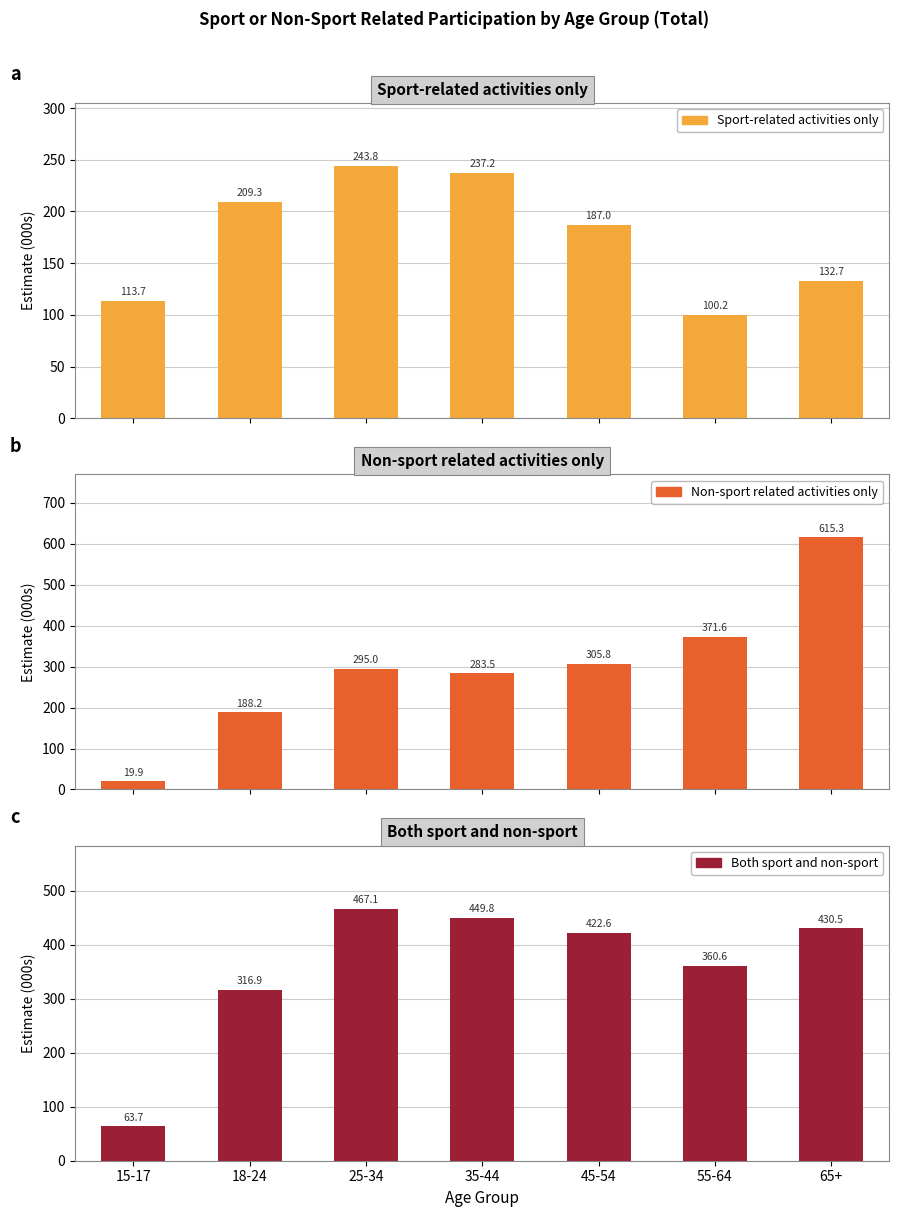

Reading left to right, list all the values displayed in this chart.

Sport-related activities only: 15-17=113.7	18-24=209.3	25-34=243.8	35-44=237.2	45-54=187.0	55-64=100.2	65+=132.7
Non-sport related activities only: 15-17=19.9	18-24=188.2	25-34=295.0	35-44=283.5	45-54=305.8	55-64=371.6	65+=615.3
Both sport and non-sport: 15-17=63.7	18-24=316.9	25-34=467.1	35-44=449.8	45-54=422.6	55-64=360.6	65+=430.5